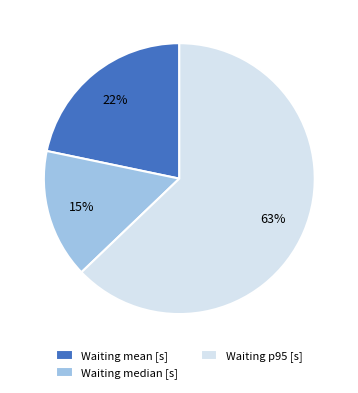

To the nearest percent, what is the average slice percentage?

33%